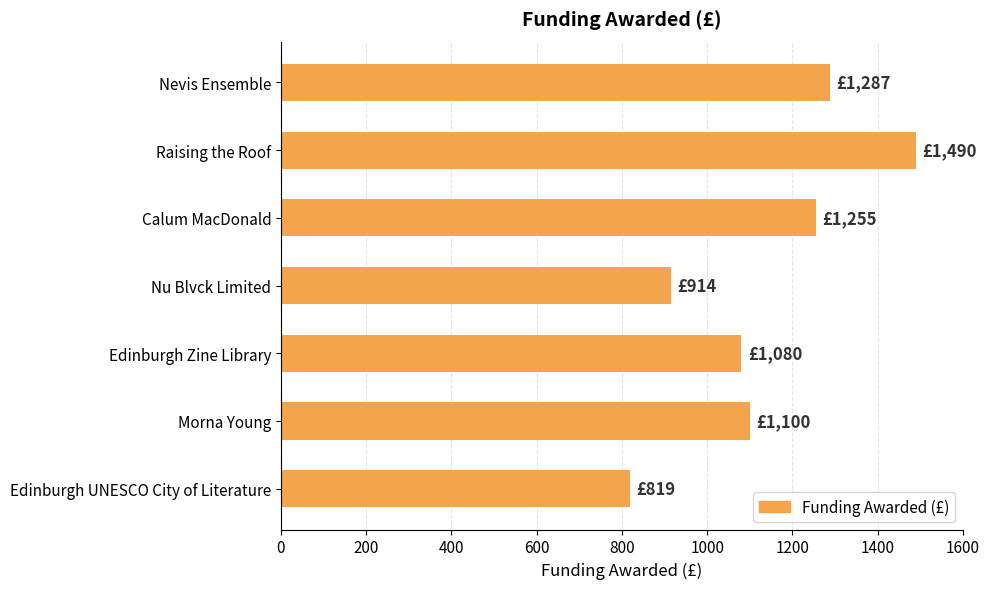

What is the difference between the maximum and minimum values?

671